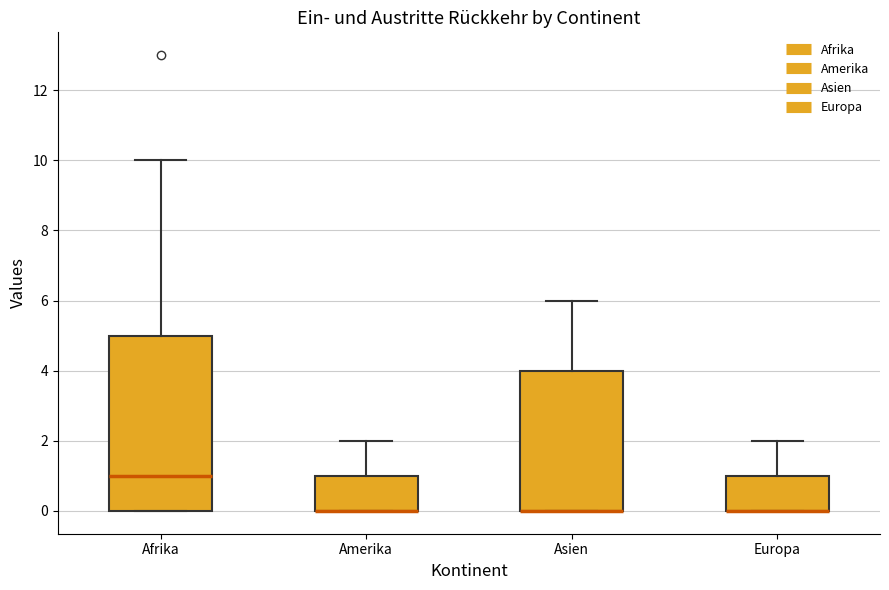

Which box is the tallest, from its lower edge to its upper edge?

Afrika